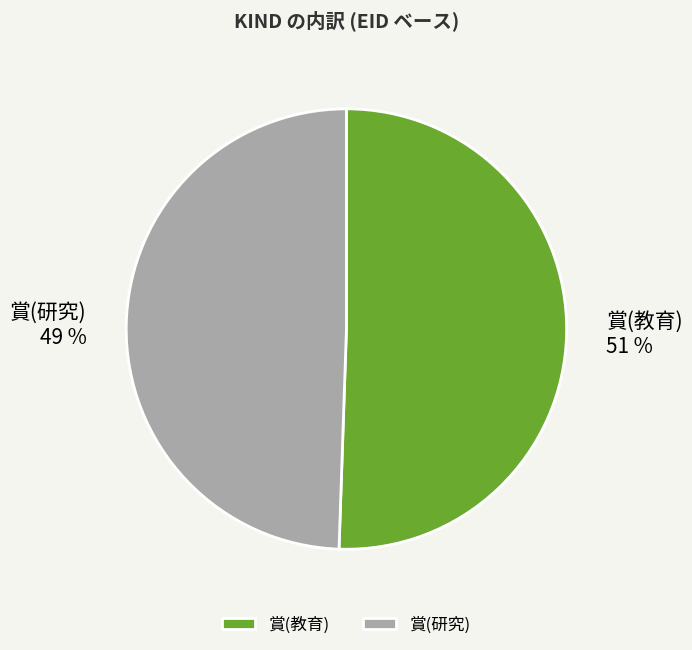

What is the ratio of the value at 賞(研究) to the value at 賞(教育)?

1.0